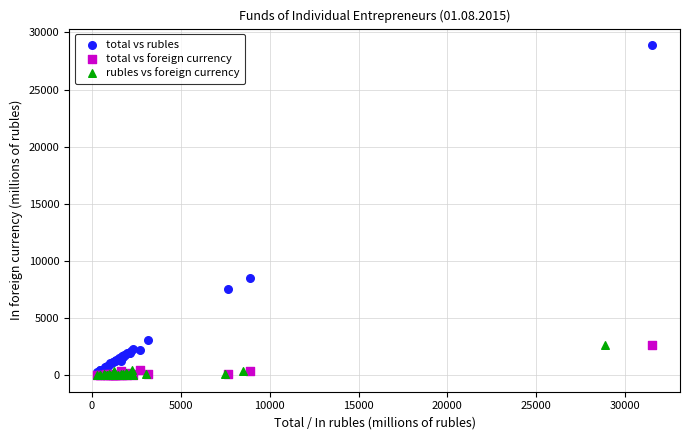

Which series has the largest Y range (max minus min)?

total vs rubles